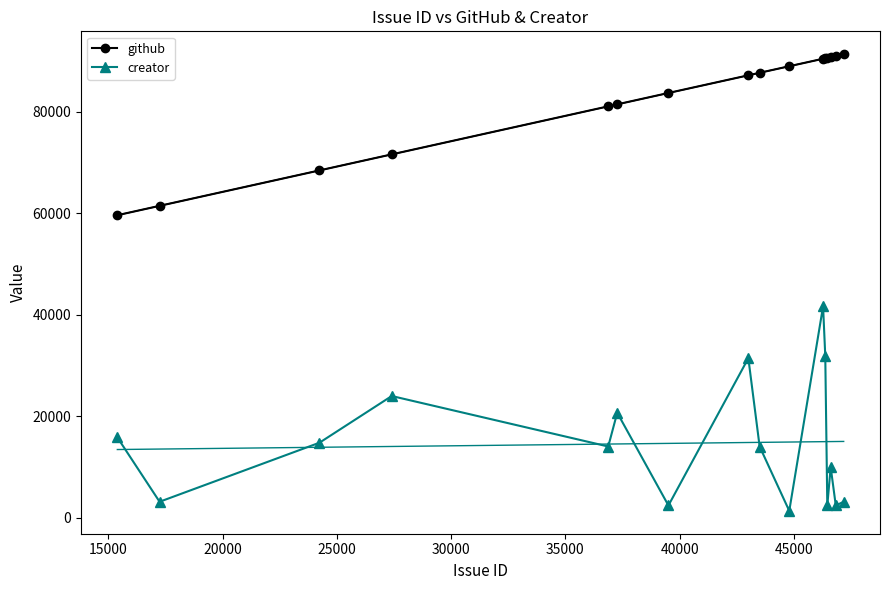

At how many categories does at least one series exceed 52843?

16